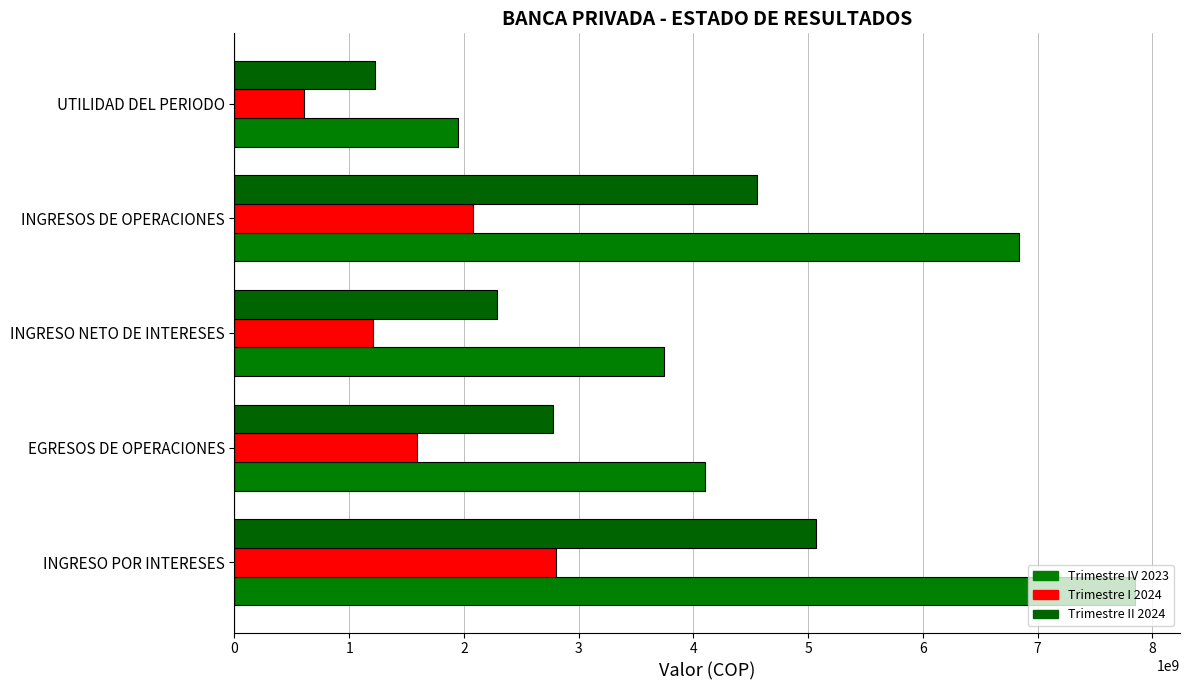

Which series has the largest total across all categories?

Trimestre IV 2023